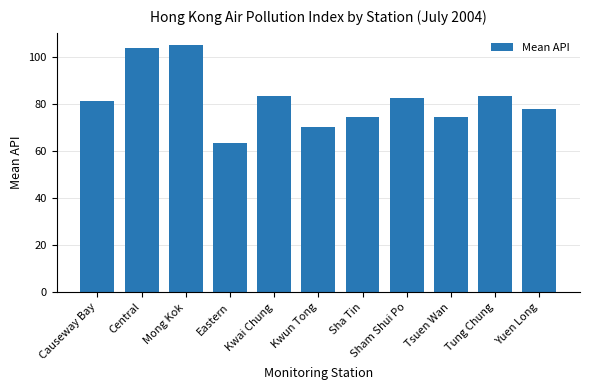

How many data points does each series have?

11